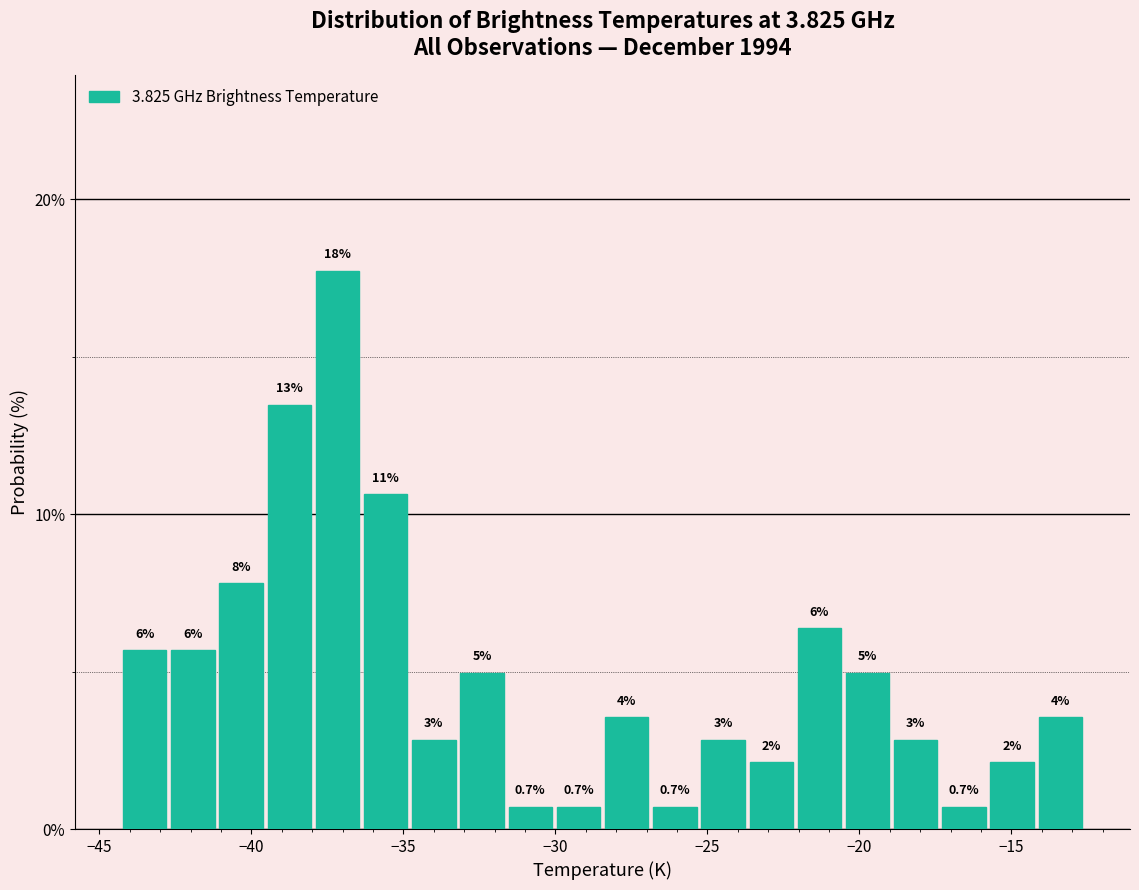

Read against the x-axis, roughly where is the centre of the tallest bar?

-37.0